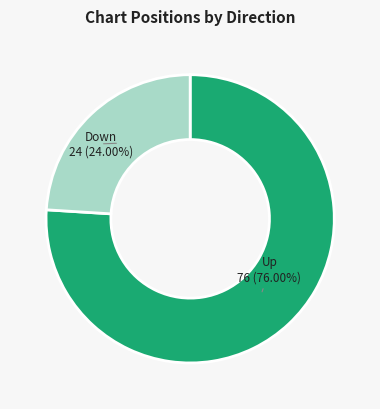

Is there any slice that represents more than half of the pie?

Yes